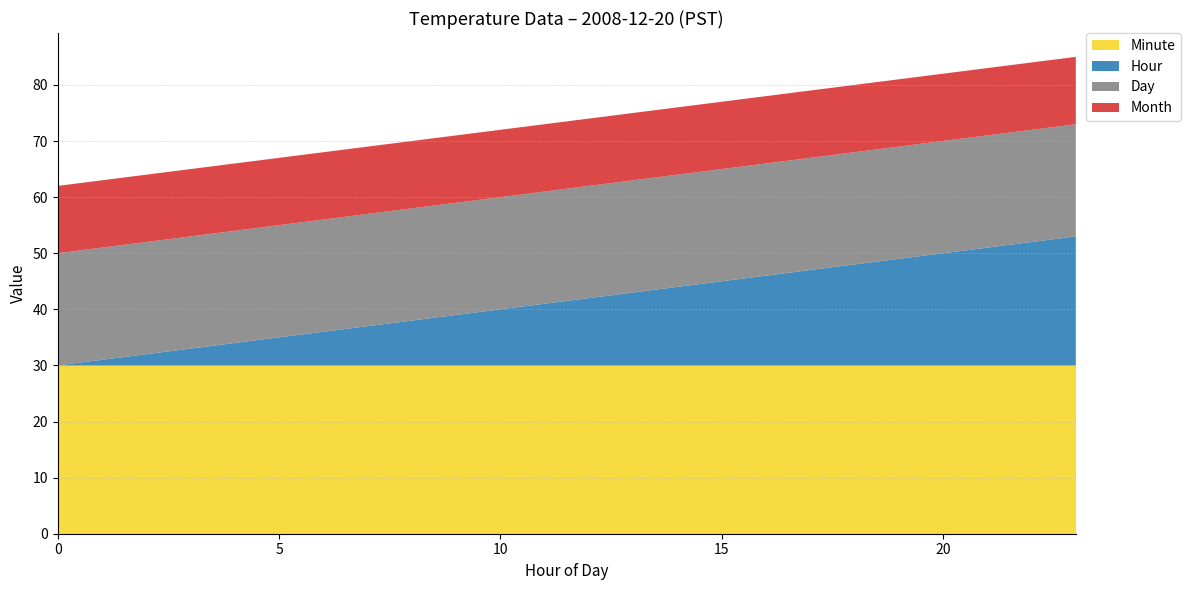

Reading right to left, transcribe all the data shown in this chart.

Hour: 23	22	21	20	19	18	17	16	15	14	13	12	11	10	9	8	7	6	5	4	3	2	1	0
Minute: 30	30	30	30	30	30	30	30	30	30	30	30	30	30	30	30	30	30	30	30	30	30	30	30
Day: 20	20	20	20	20	20	20	20	20	20	20	20	20	20	20	20	20	20	20	20	20	20	20	20
Month: 12	12	12	12	12	12	12	12	12	12	12	12	12	12	12	12	12	12	12	12	12	12	12	12